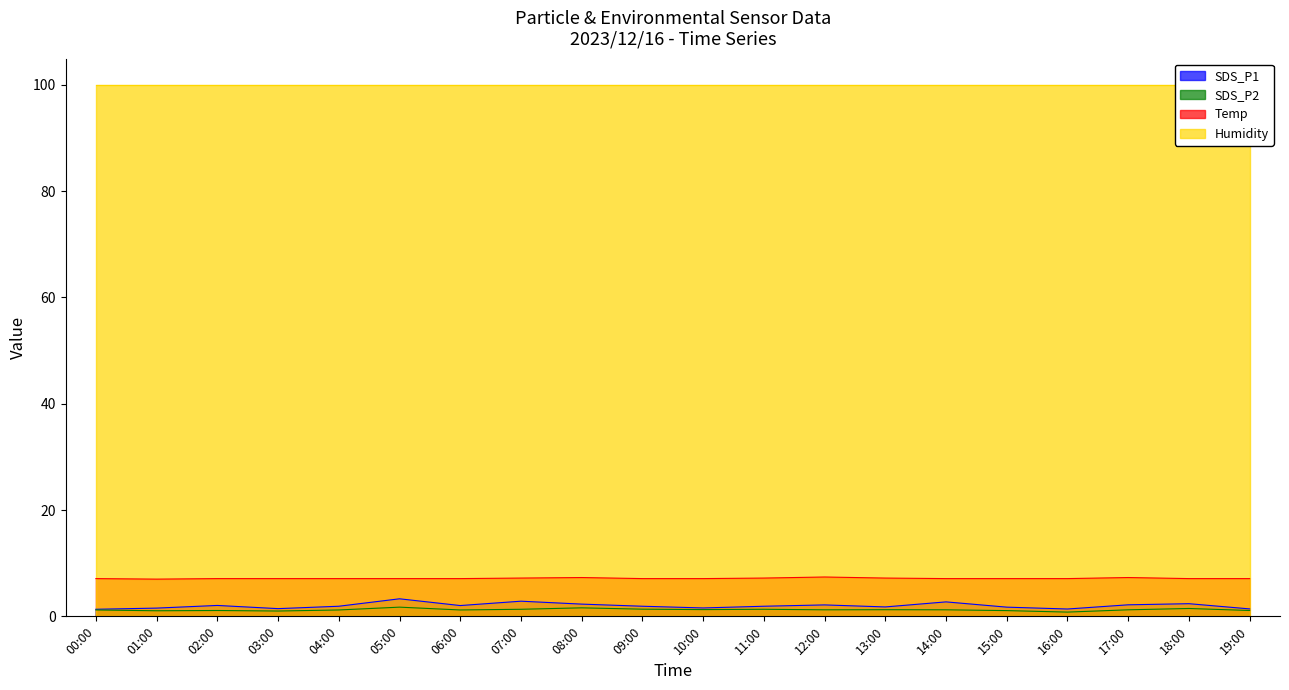

How many lines are shown in the chart?

3